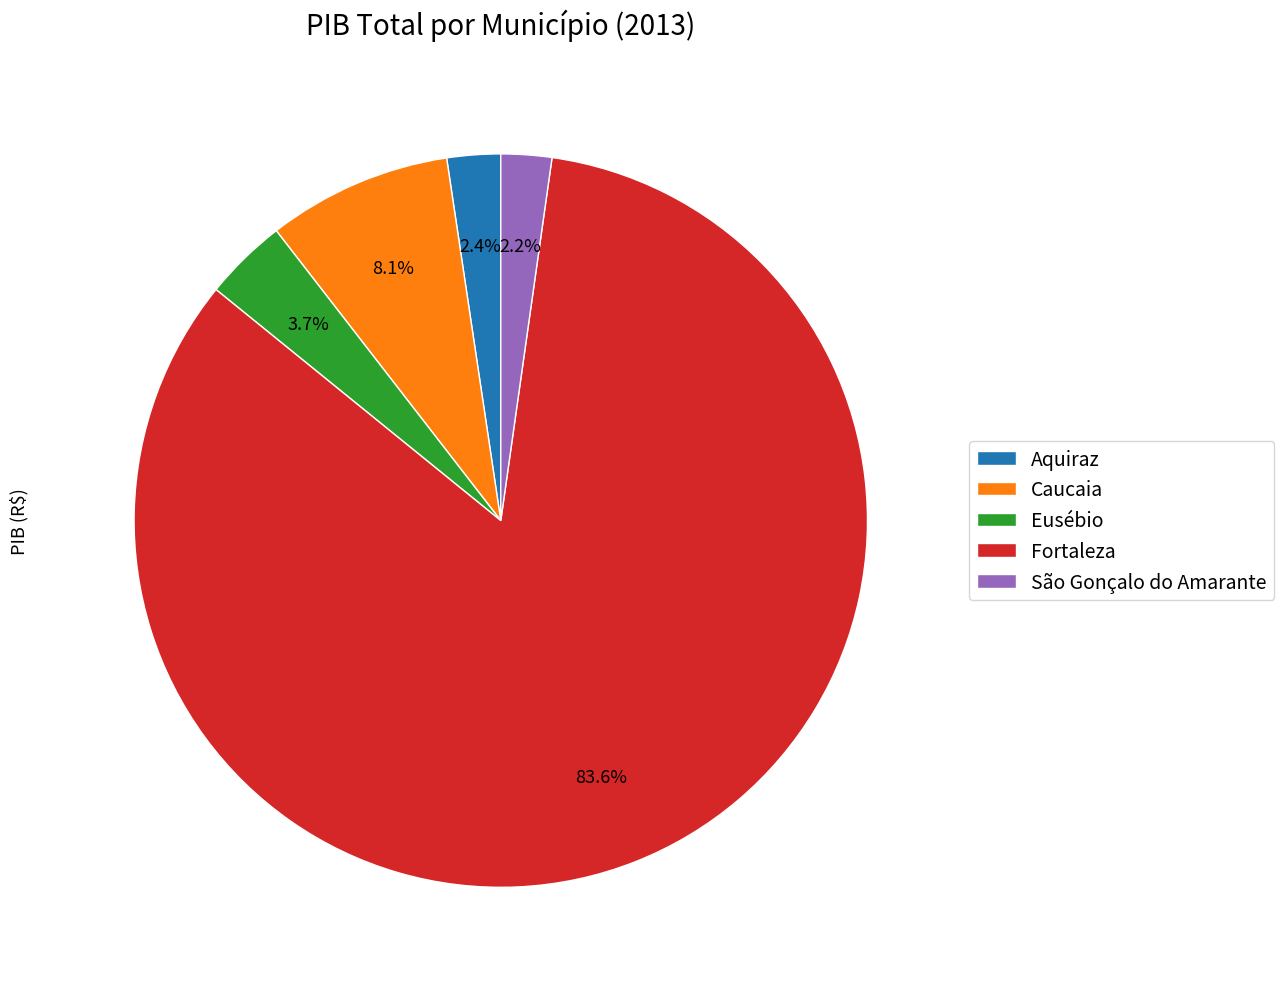

To the nearest percent, what percentage of the pie is Caucaia?

8%